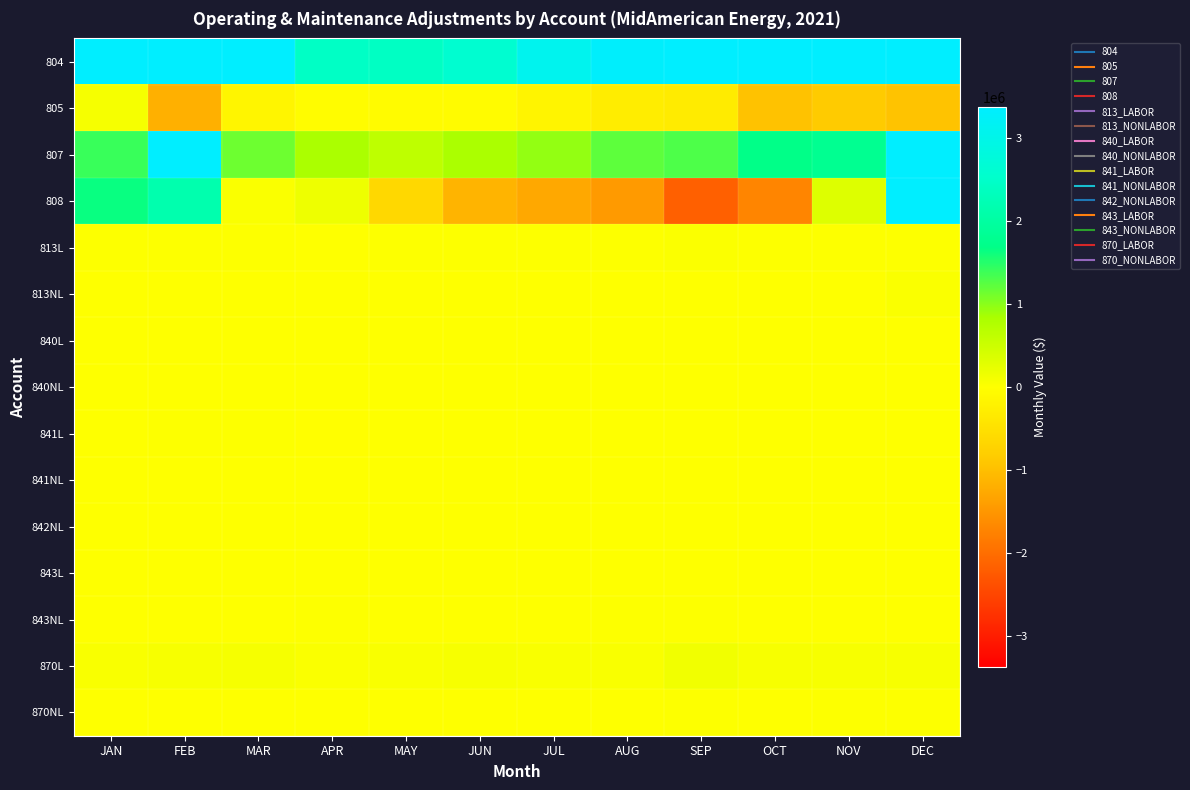

What is the total value across all series at JUN?

2367163.0